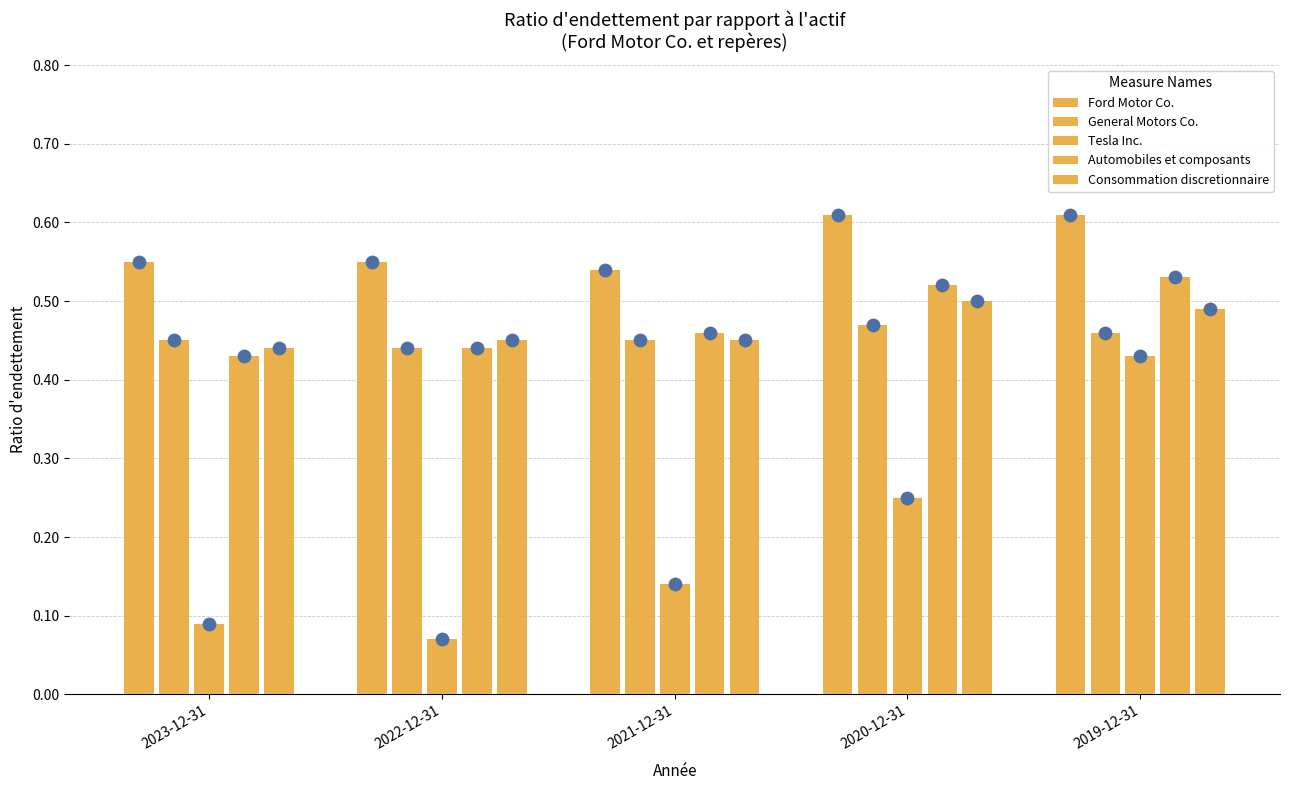

Which series has the widest spread of Y values?

Tesla Inc.